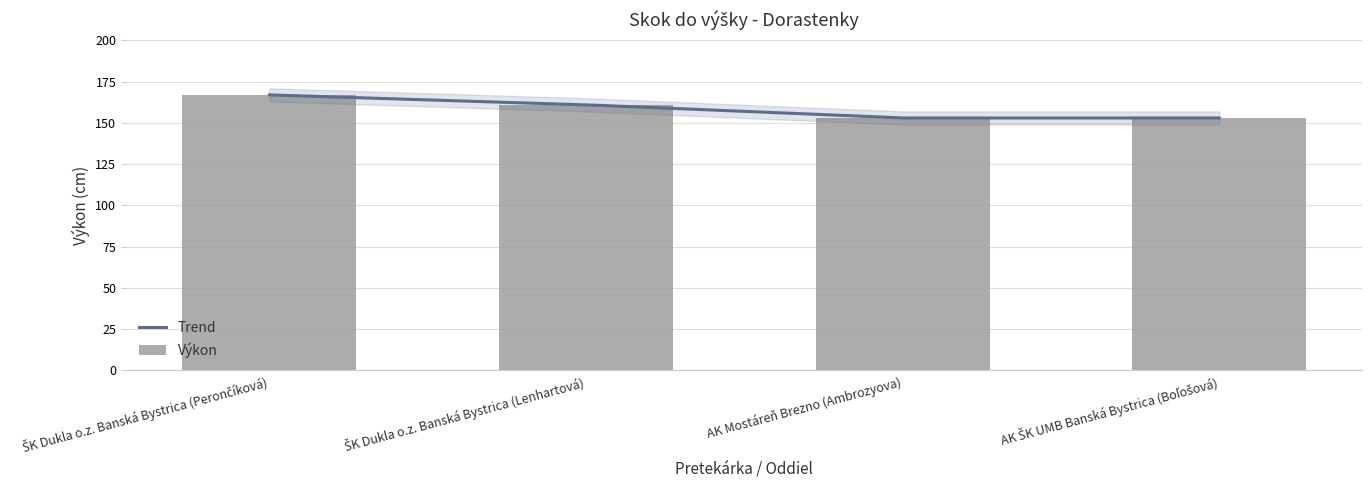

How many values are below 161?

2